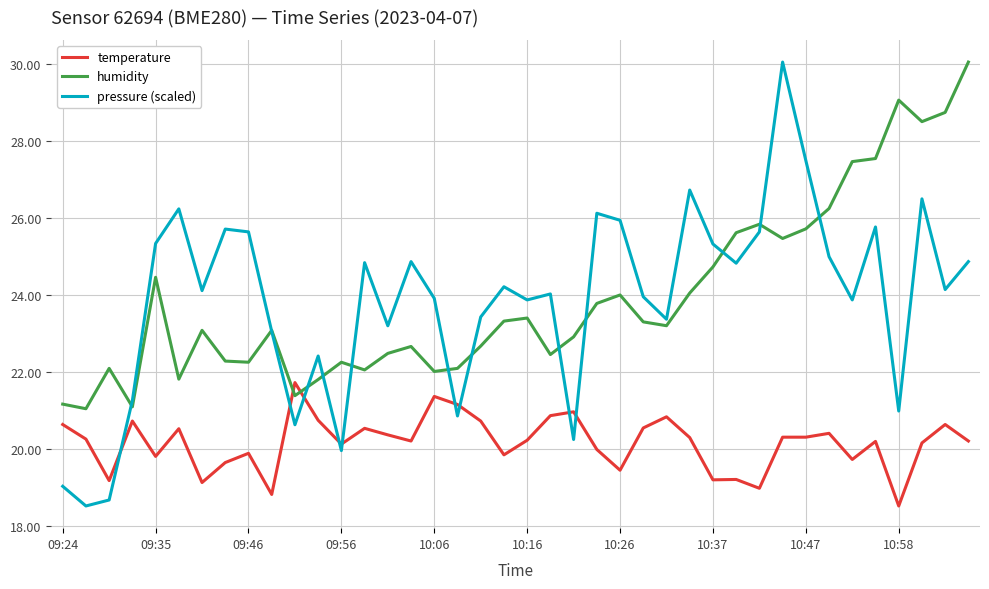

What is the greatest value displayed?

30.1